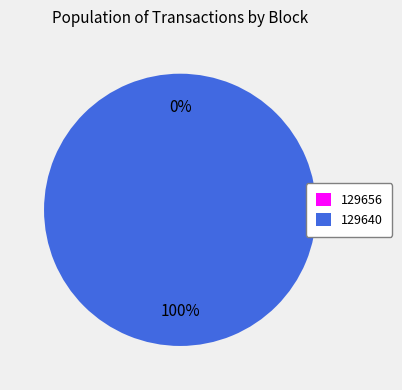

Rank the categories by value from highest to lowest.

129640, 129656